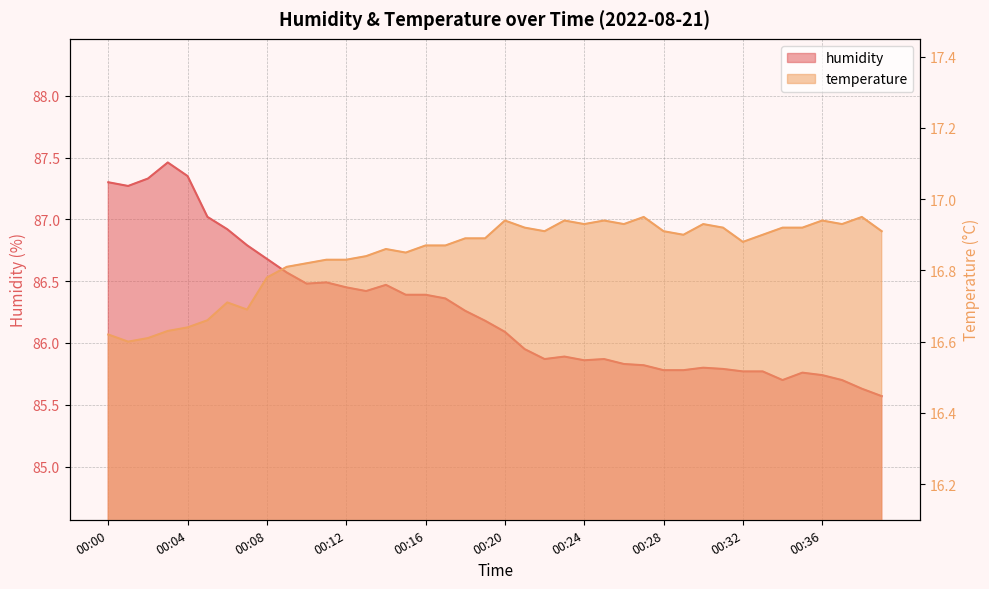

Does the chart have visible grid lines?

Yes